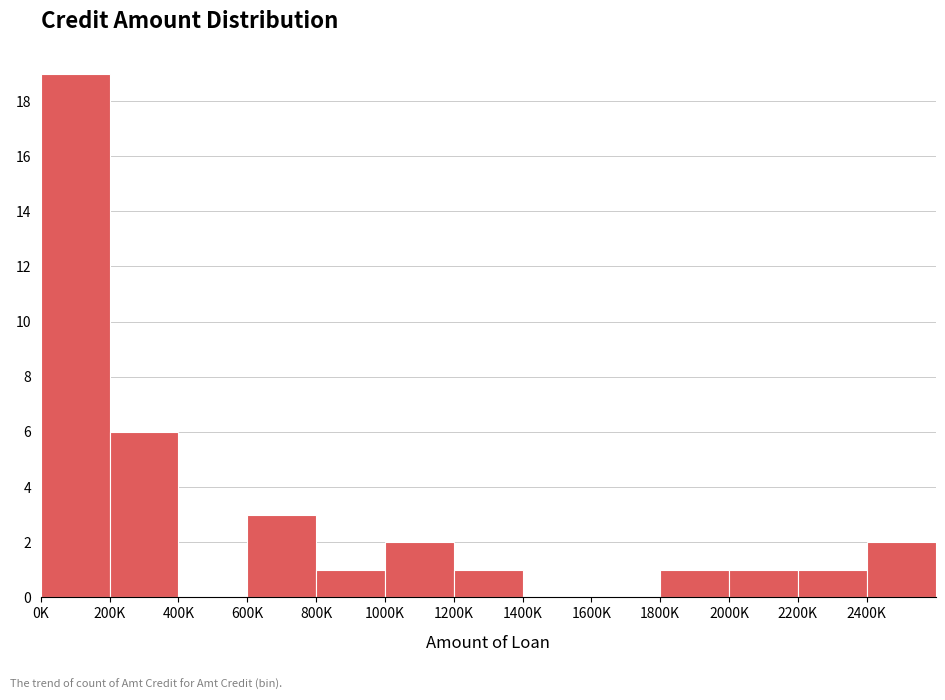

Reading left to right, transcribe all the data shown in this chart.

0K=19	200K=6	400K=0	600K=3	800K=1	1000K=2	1200K=1	1400K=0	1600K=0	1800K=1	2000K=1	2200K=1	2400K=2